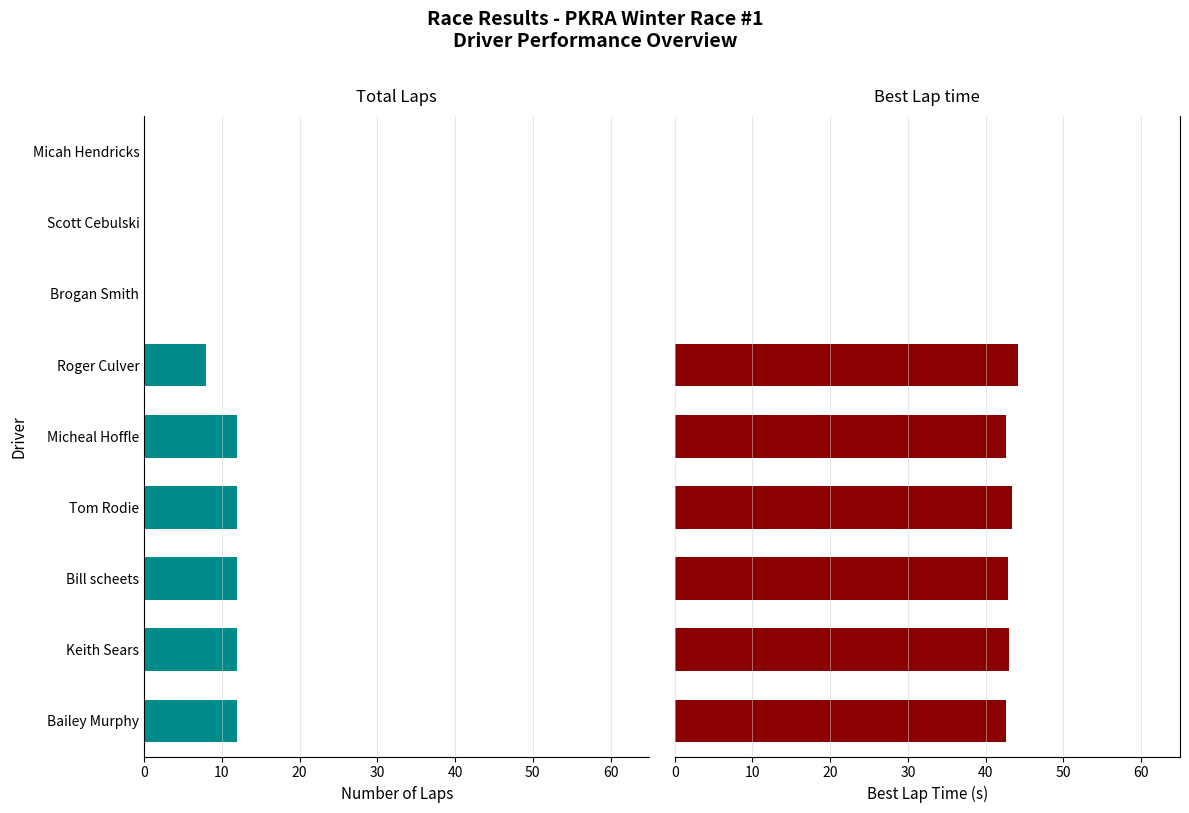

What are all the series names shown in the legend?

Total Laps, Best Lap time